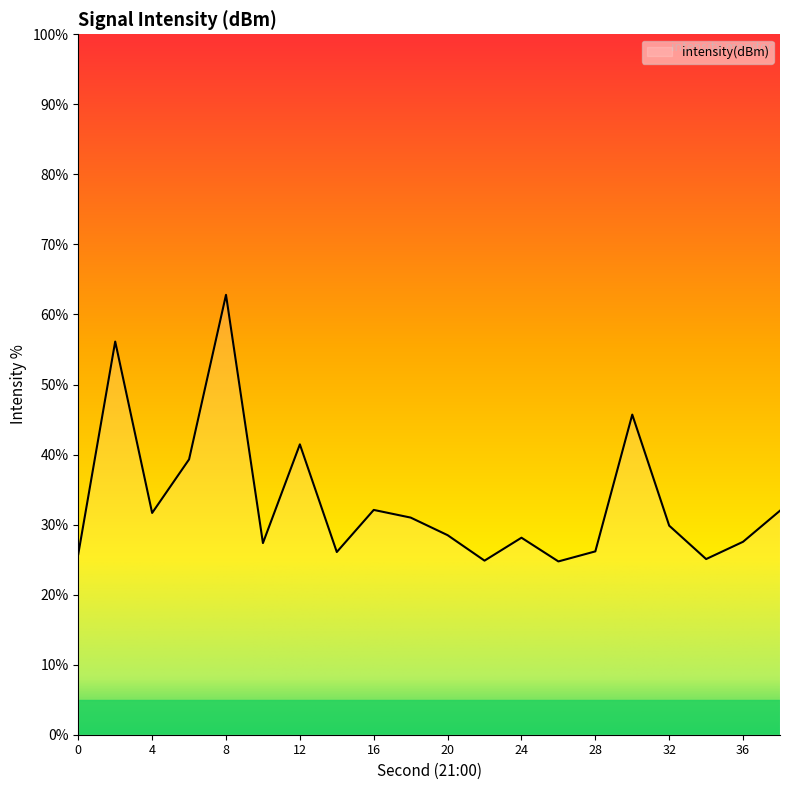

What is the smallest value displayed?

24.7